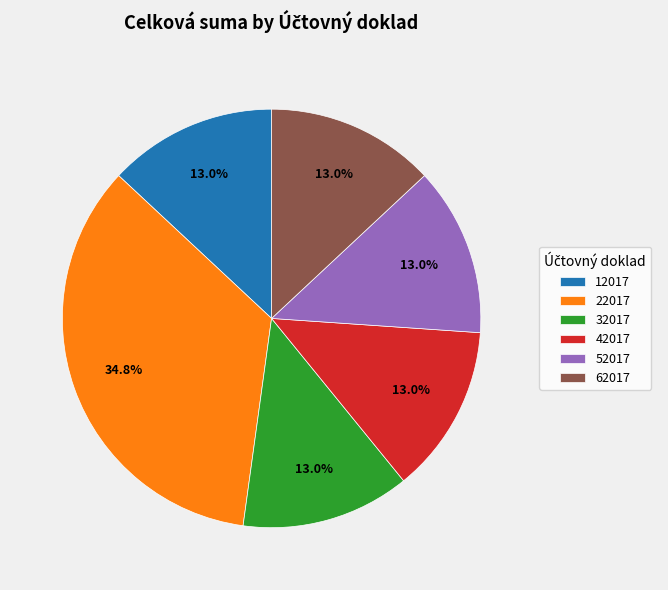

What is the ratio of the value at 62017 to the value at 12017?

1.0